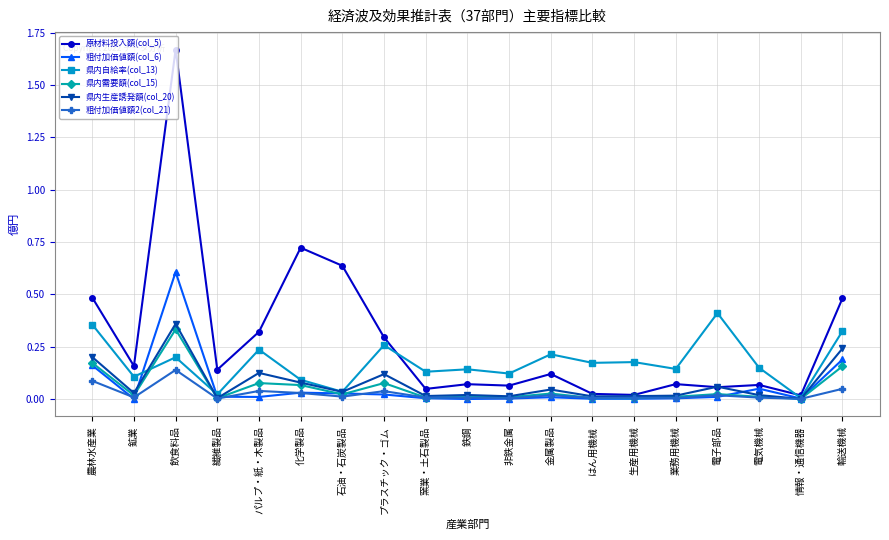

True or false: 県内自給率(col_13) has more than 1 interior local peaks.

True